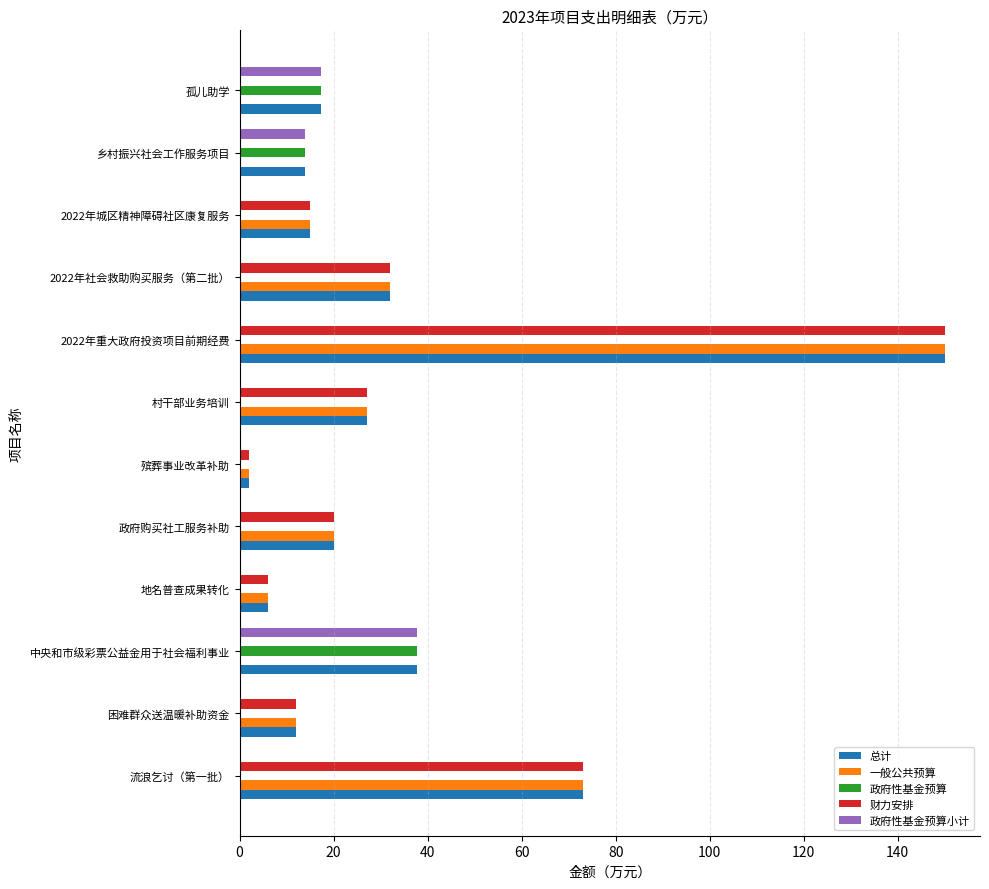

What is the approximate value of 一般公共预算 at 流浪乞讨（第一批）?

73.0